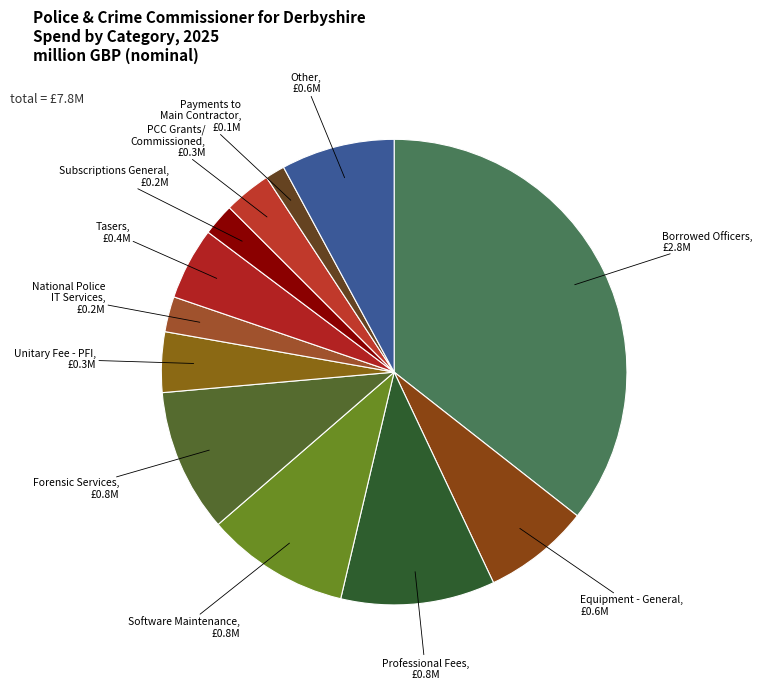

How many segments does this pie chart have?

12